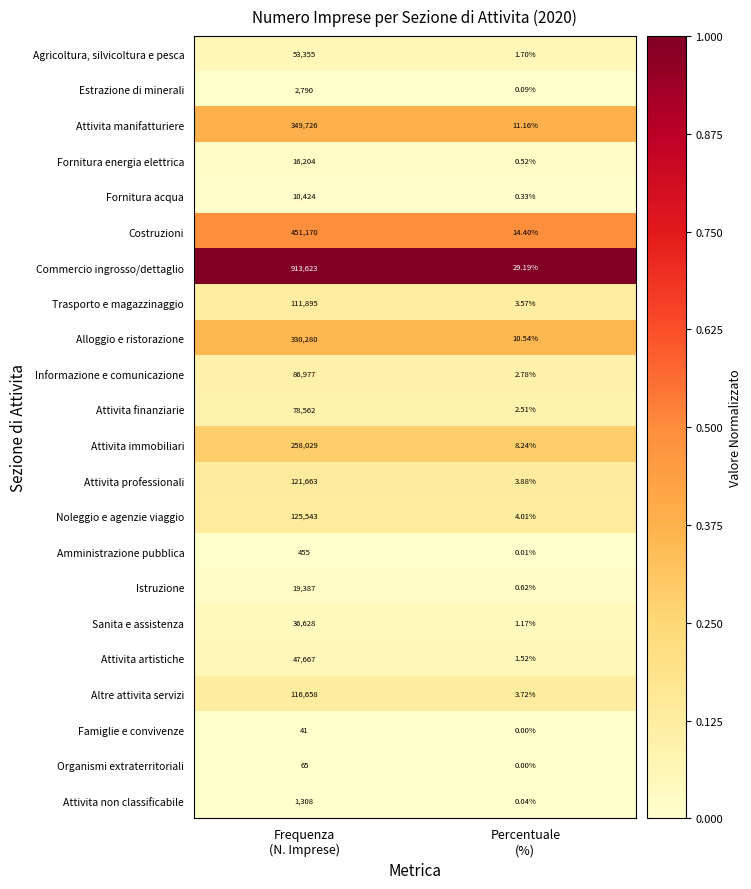

Which series has the widest spread of values?

Commercio ingrosso/dettaglio